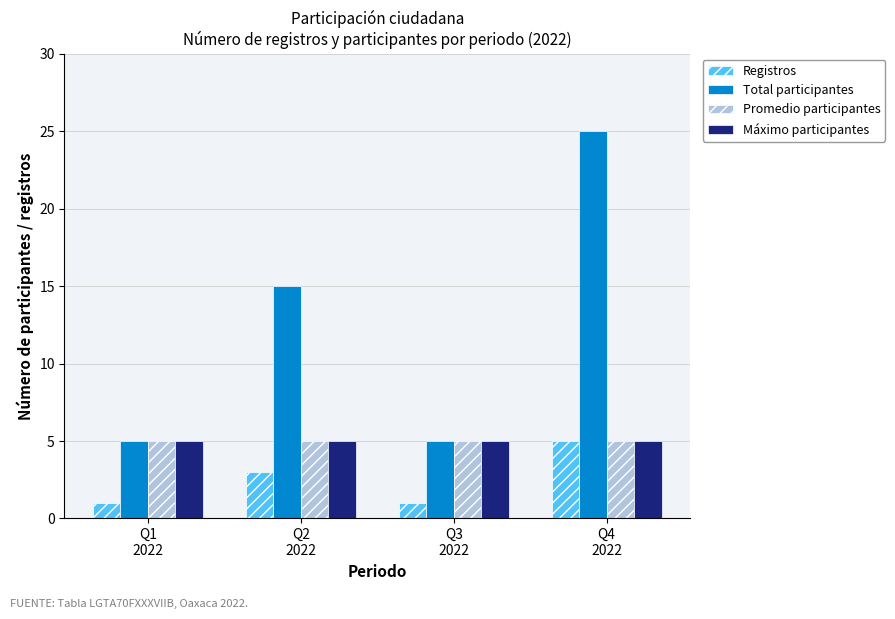

What is the label of the 4th bar from the left?

Q4
2022